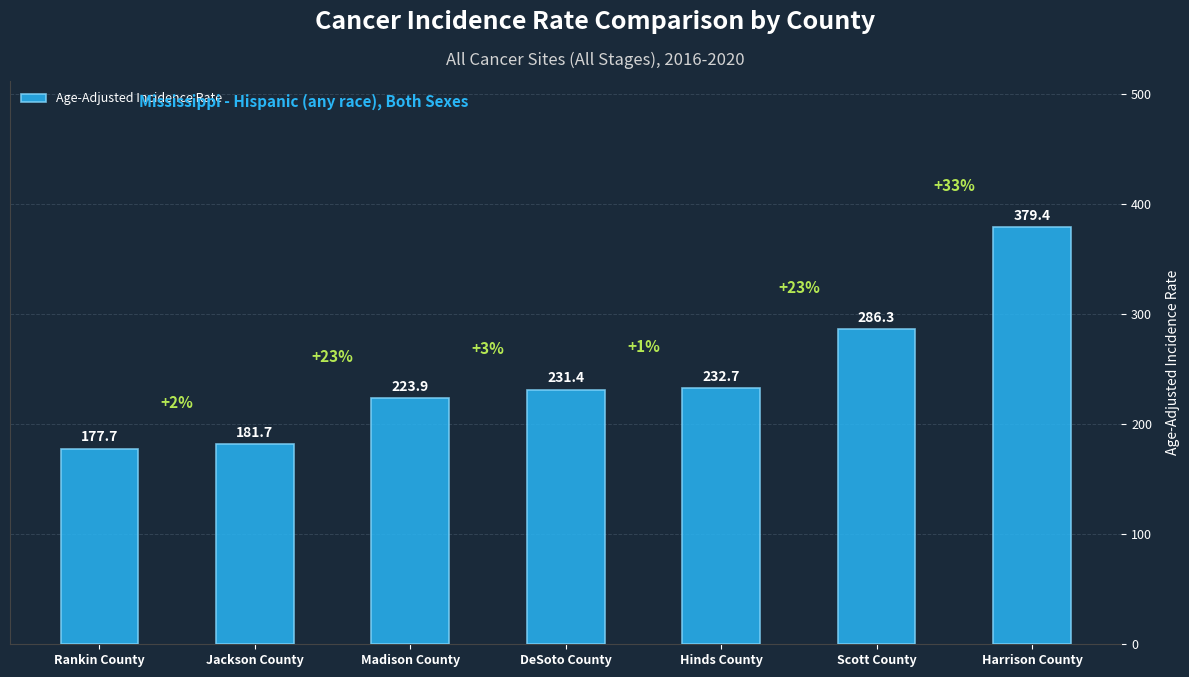

What is the value of the 4th bar from the left?

231.4